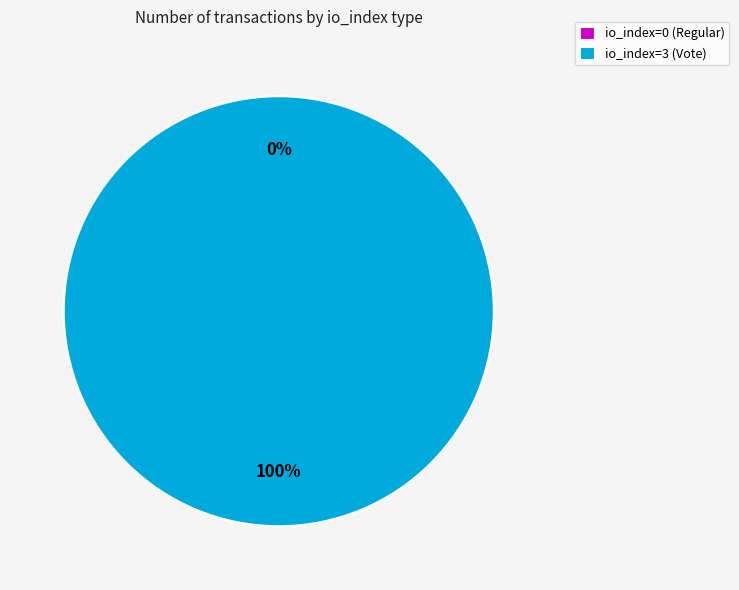

Is there a majority slice in this chart?

Yes